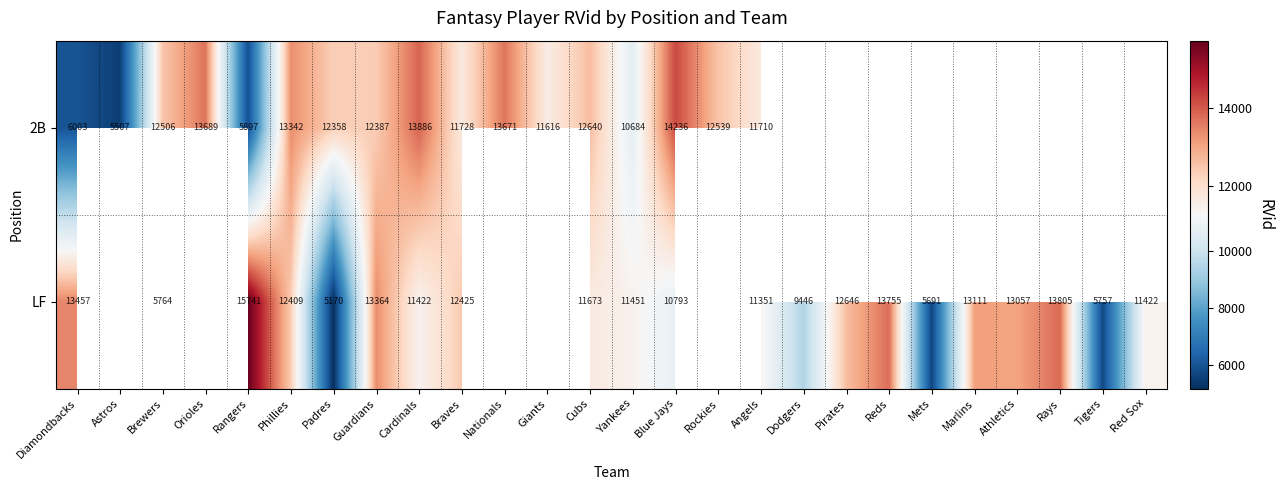

Is the value of LF at Red Sox greater than the value of 2B at Blue Jays?

No